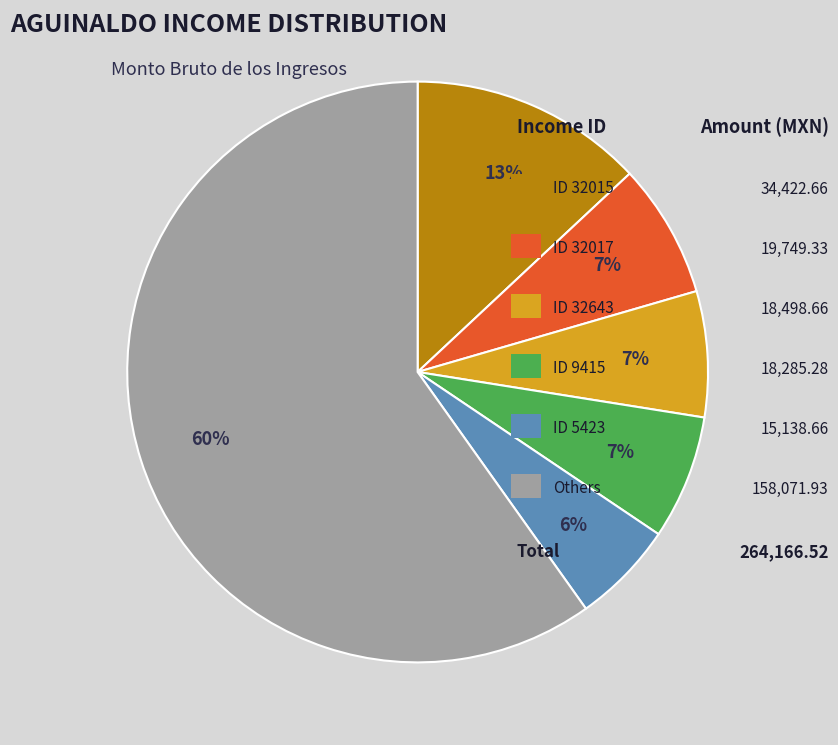

To the nearest percent, what is the difference between the largest and smallest slice percentages?

54%